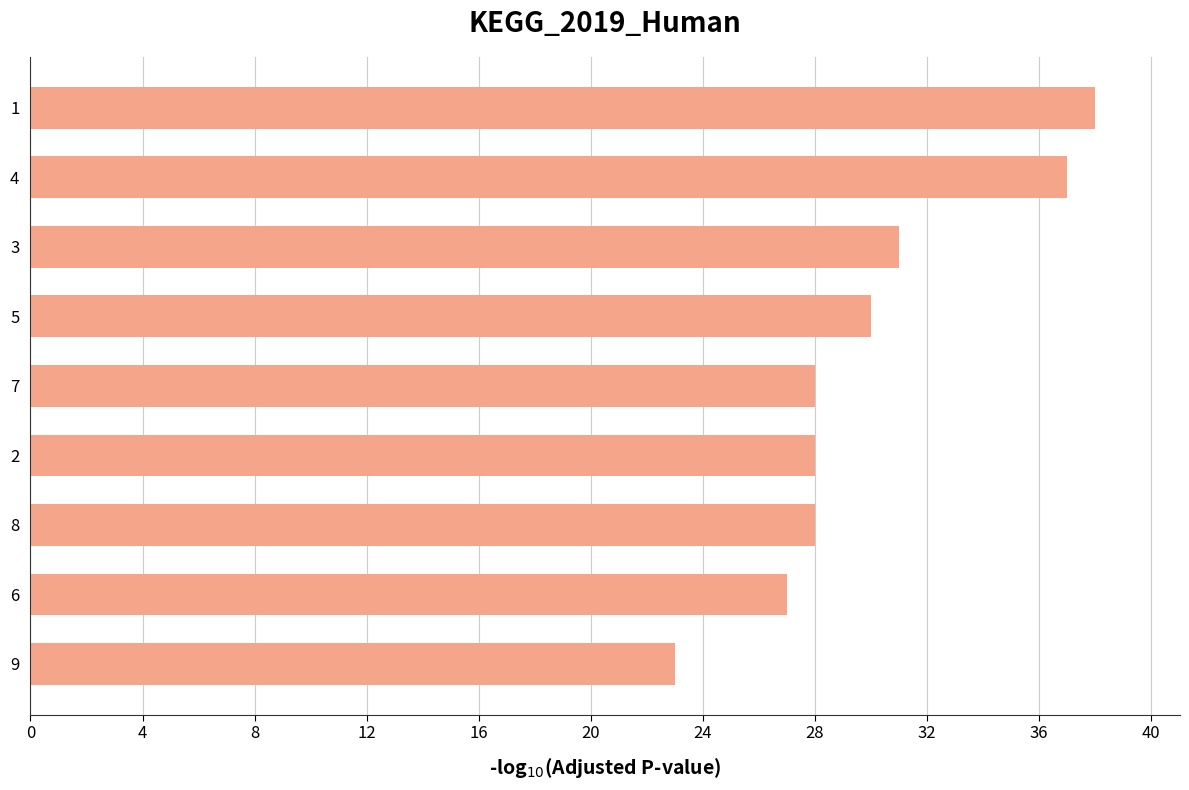

Are the bars grouped side by side (vs. stacked)?

No